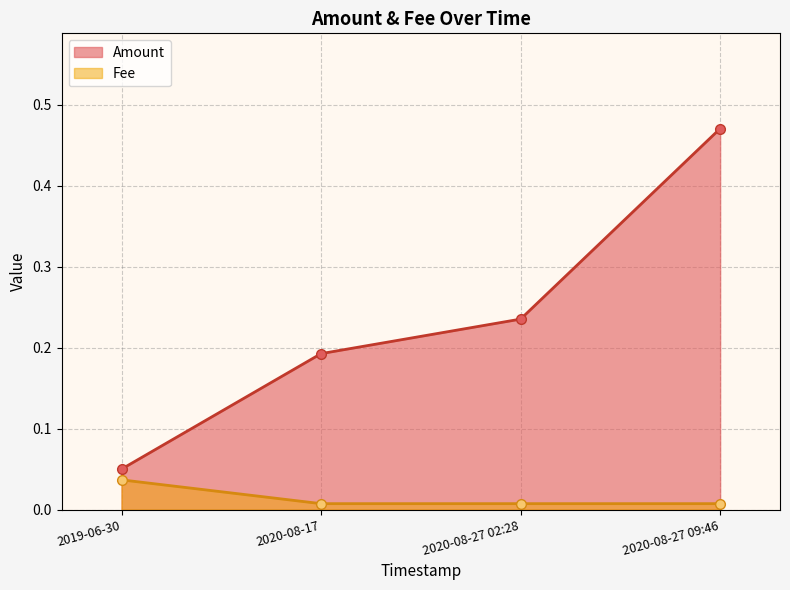

Between 2020-08-17 and 2020-08-27 02:28, which is larger?

2020-08-27 02:28